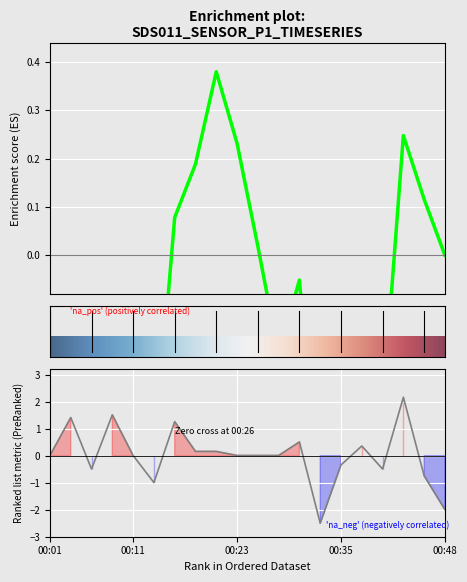

How many points are higher than both their immediate neighbors (excluding endpoints)?

6